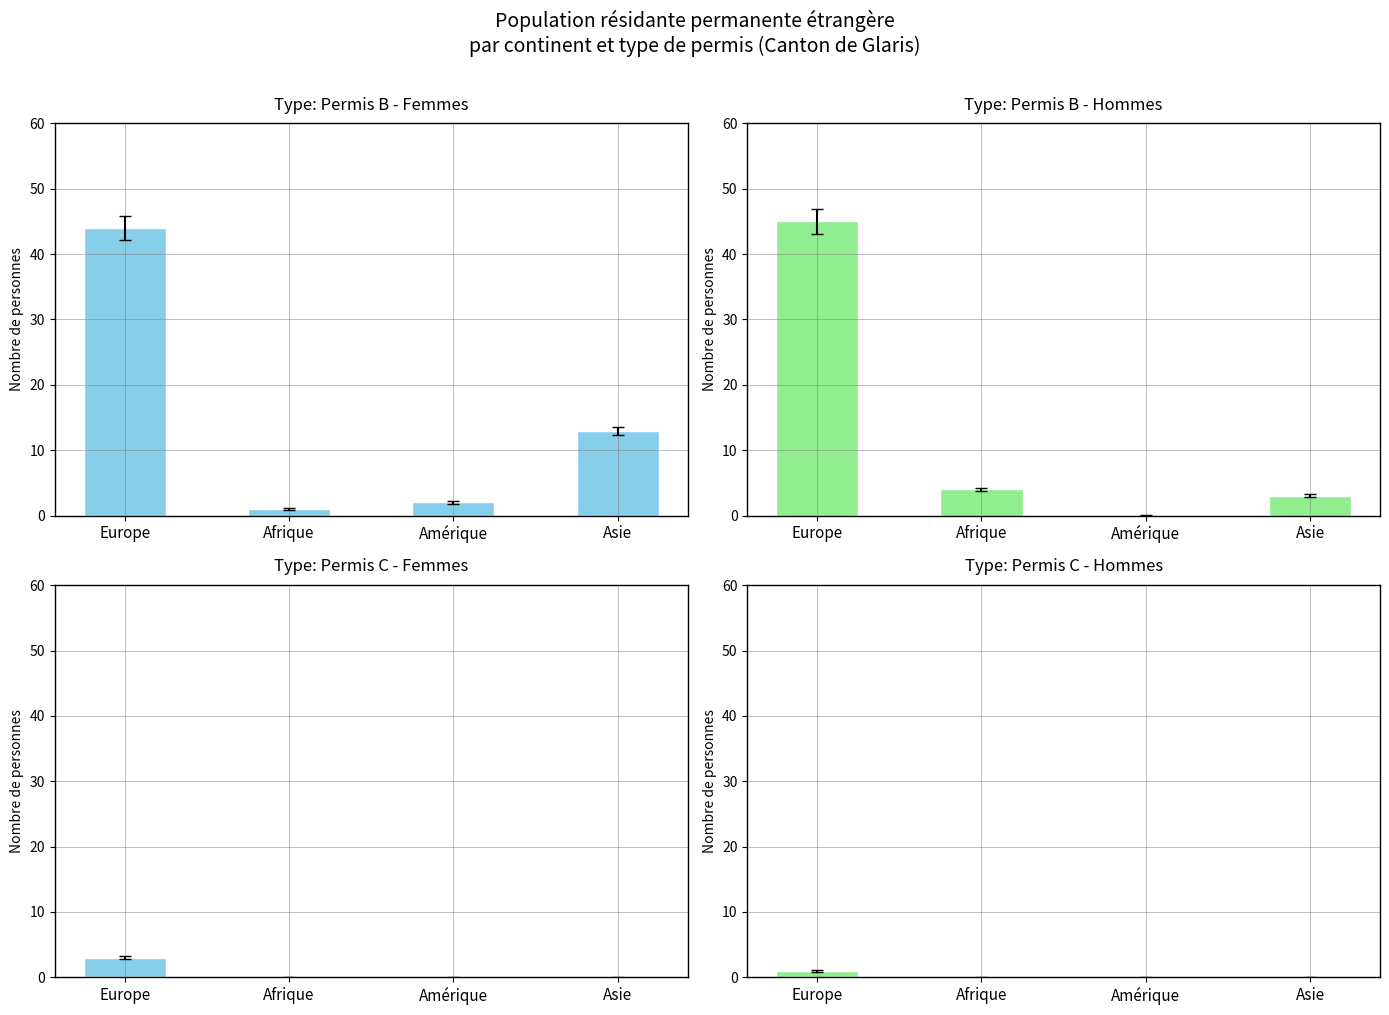

What is the approximate value of Permis B - Femmes at Asie, to the nearest 5?

15